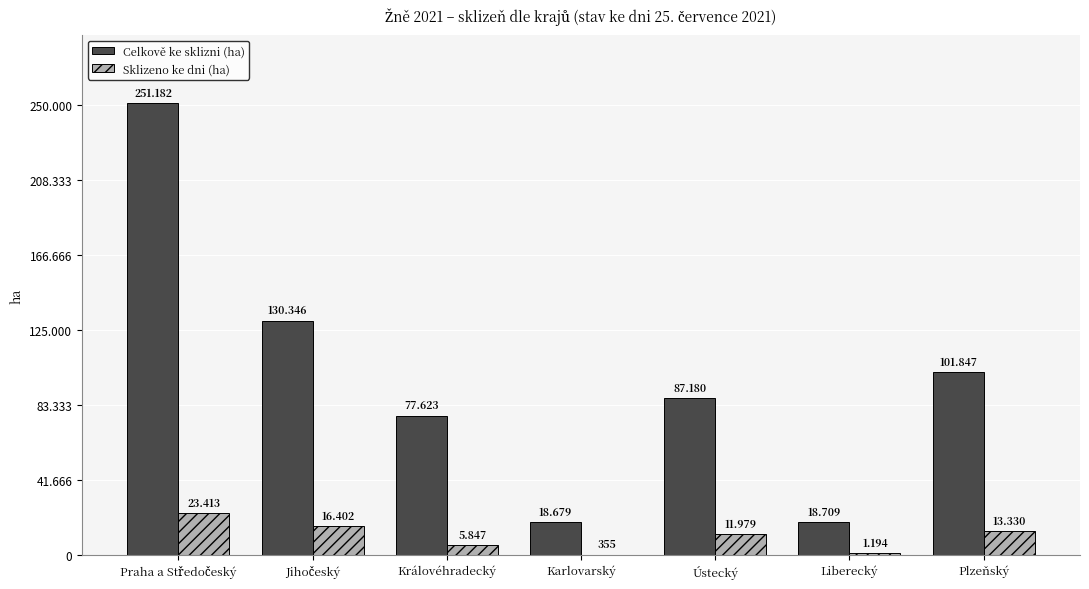

Are the bars horizontal?

No